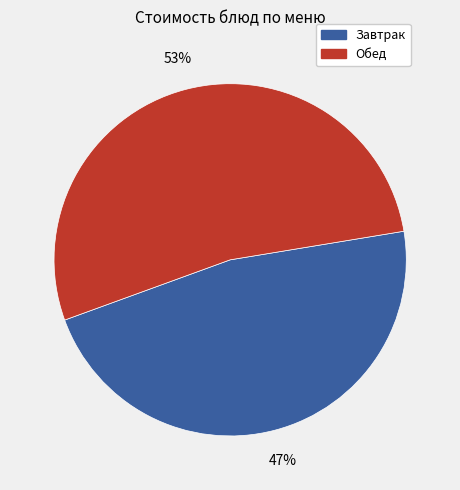

Is there any slice that represents more than half of the pie?

Yes